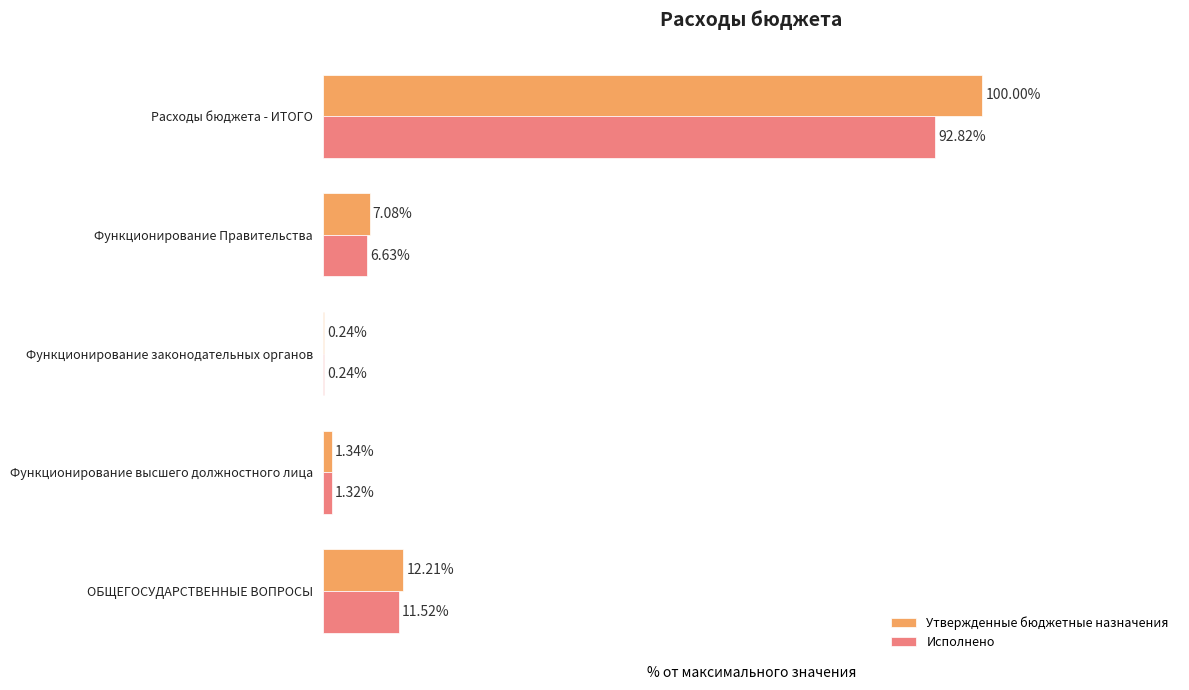

Which category has the highest value in the Исполнено series?

Расходы бюджета - ИТОГО